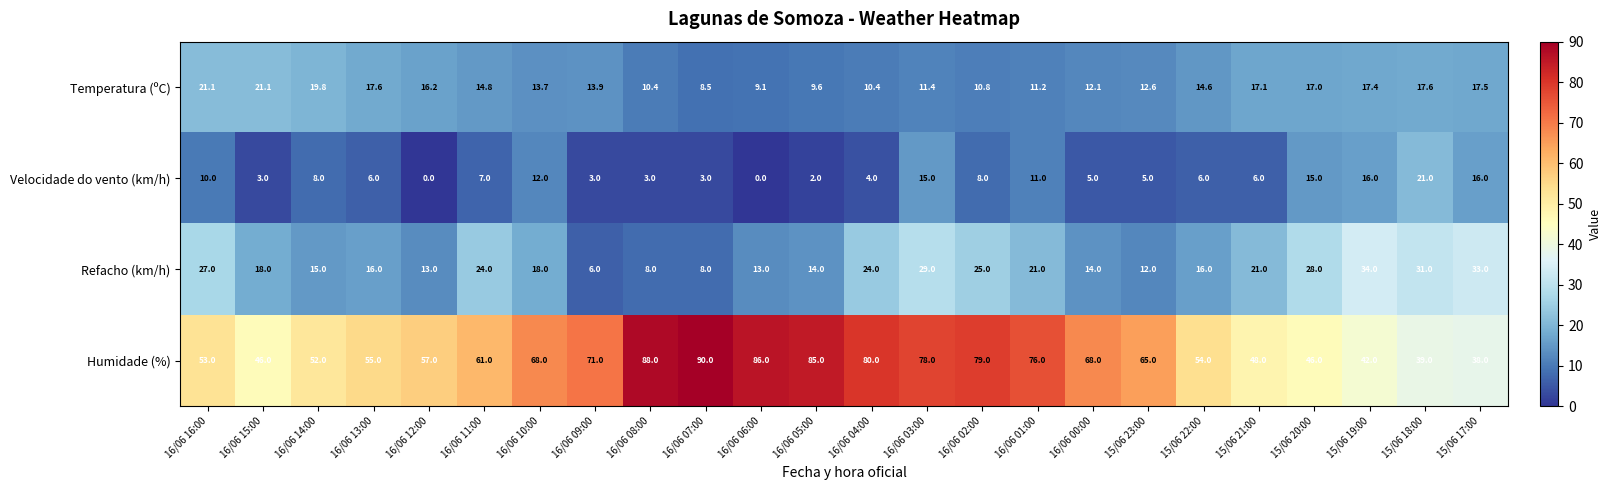

At how many categories does at least one series exceed 45?

21